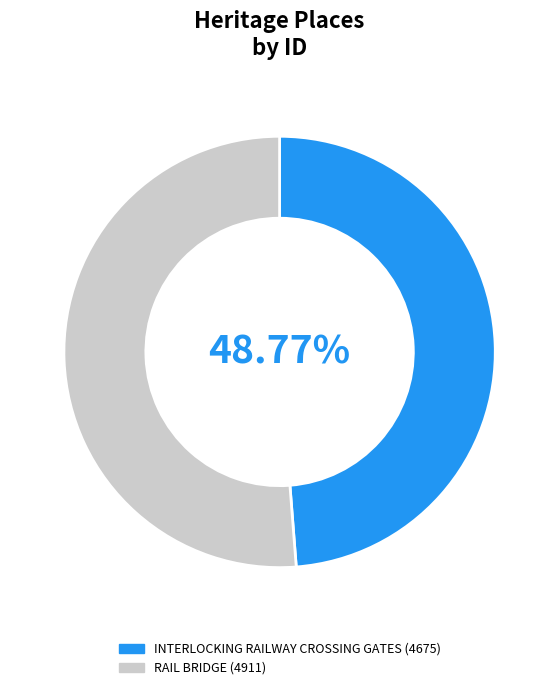

What is the smallest slice in the pie chart?

INTERLOCKING RAILWAY CROSSING GATES